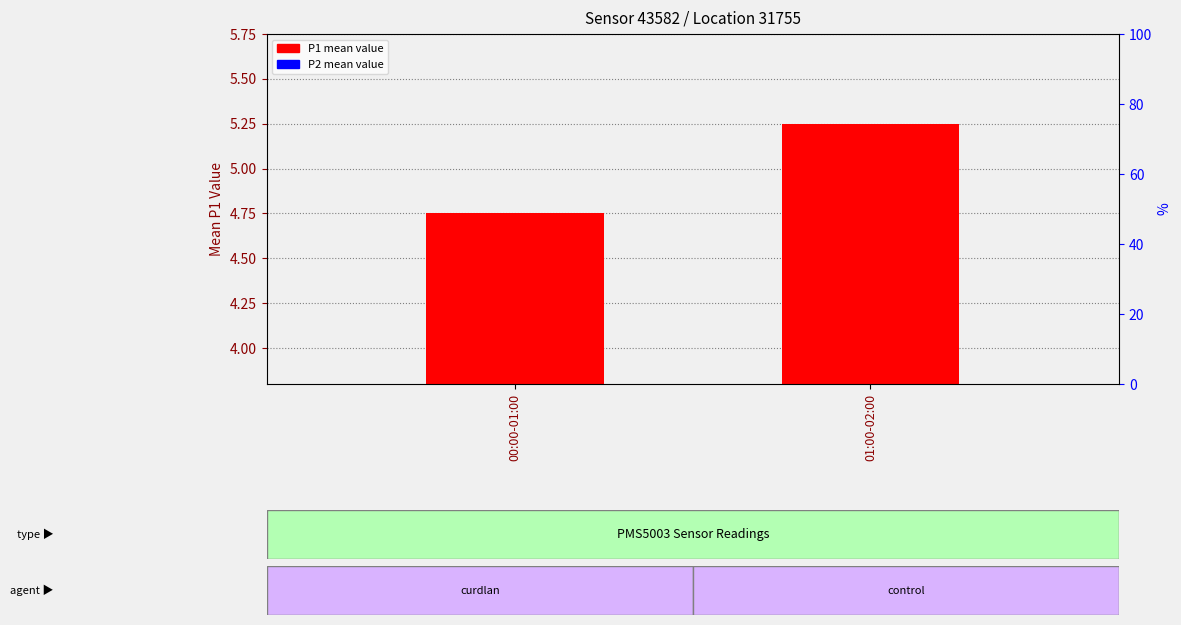

What is the approximate value of P2 mean value at 01:00-02:00?

-0.2